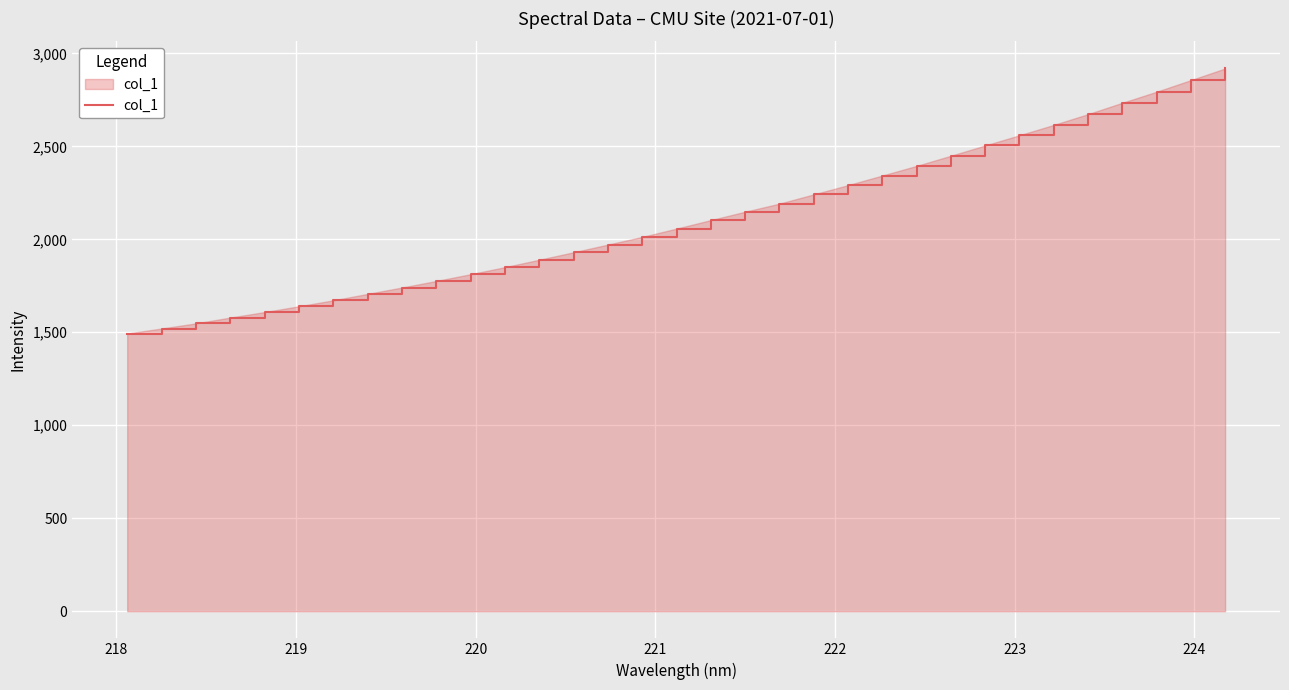

What is the sum of all values?

69625.1